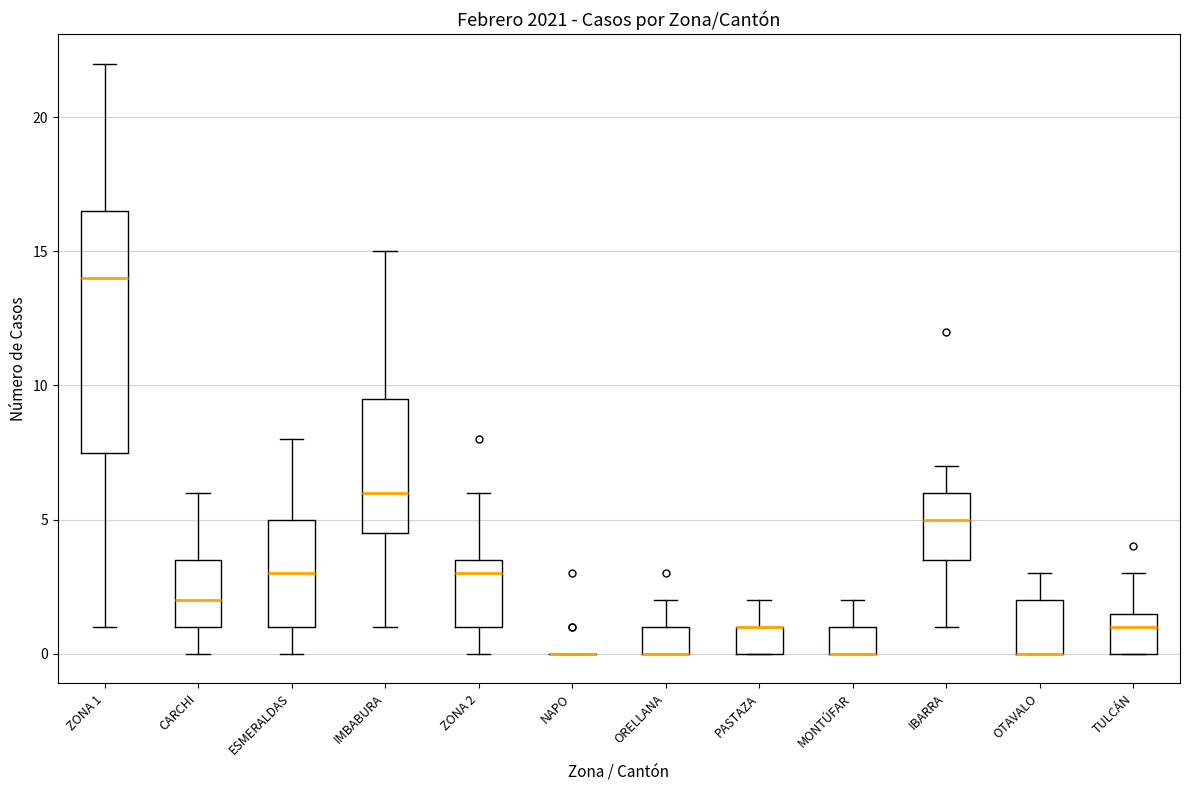

Which box is the tallest, from its lower edge to its upper edge?

ZONA 1